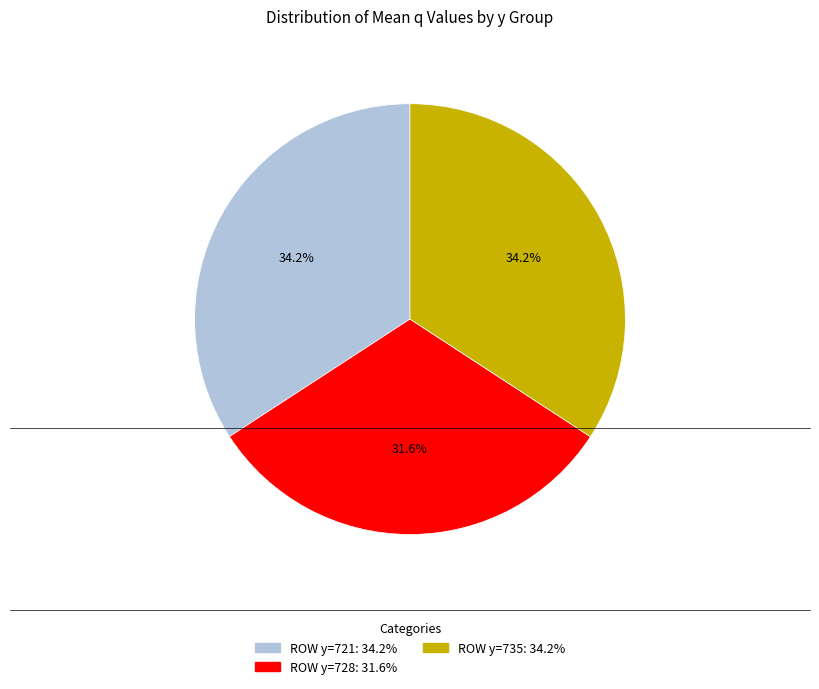

Does any single category account for the majority?

No